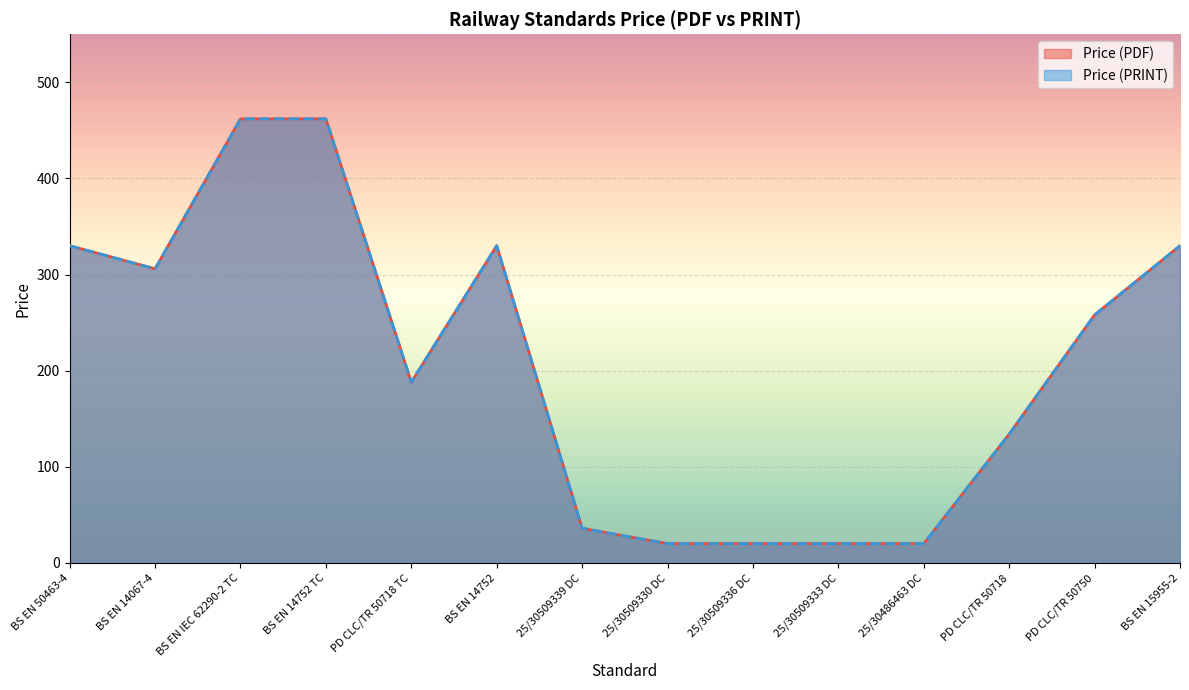

What is the sum of all Price (PRINT) values?

2916